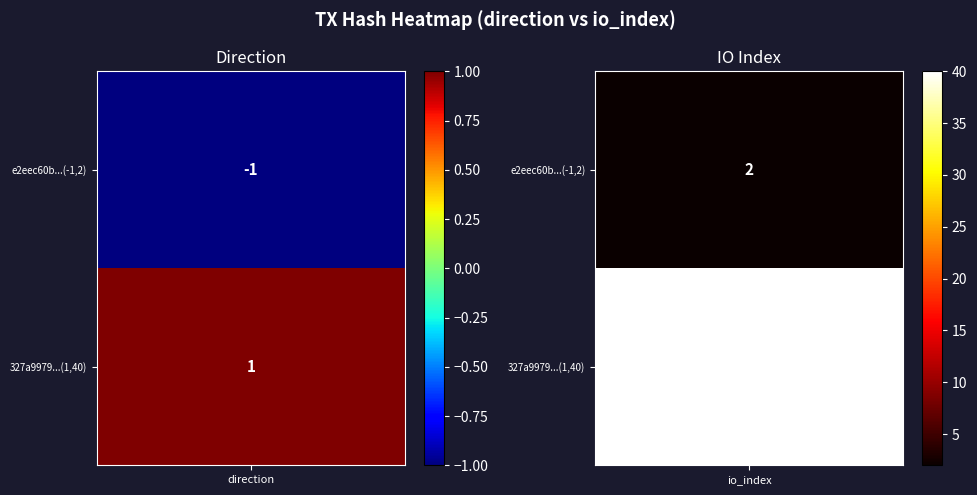

Reading left to right, extract all data points from this chart.

e2eec60b0577cd26dd5fded7575ba7a429187b3: -1	2
327a9979951fd404fd0a1dbf23fae241fd82764: 1	40